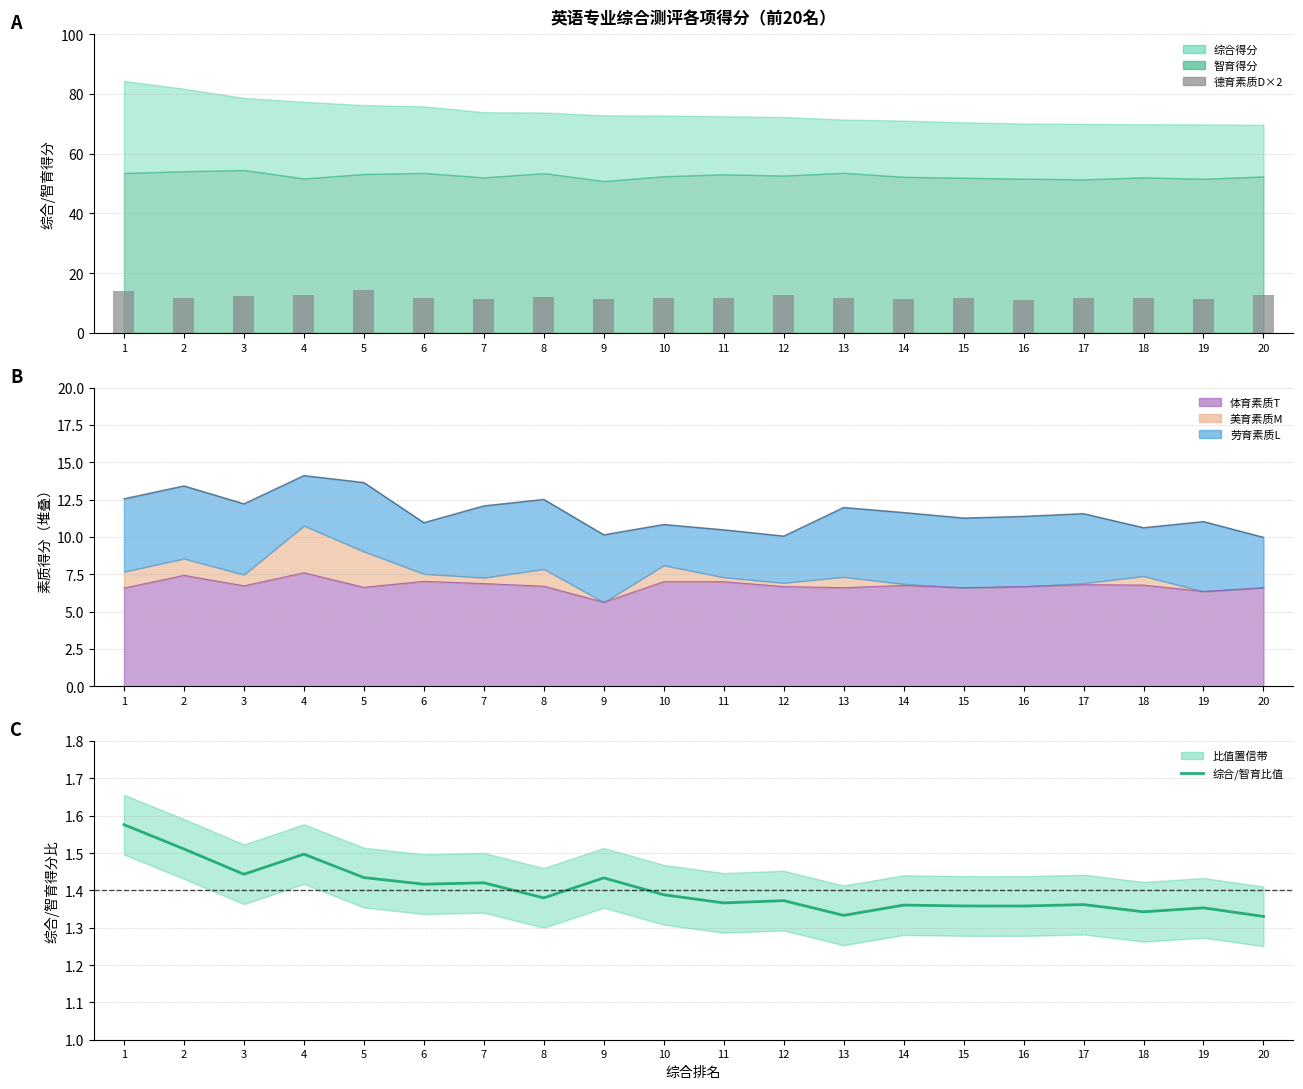

At how many categories does at least one series exceed 3?

20